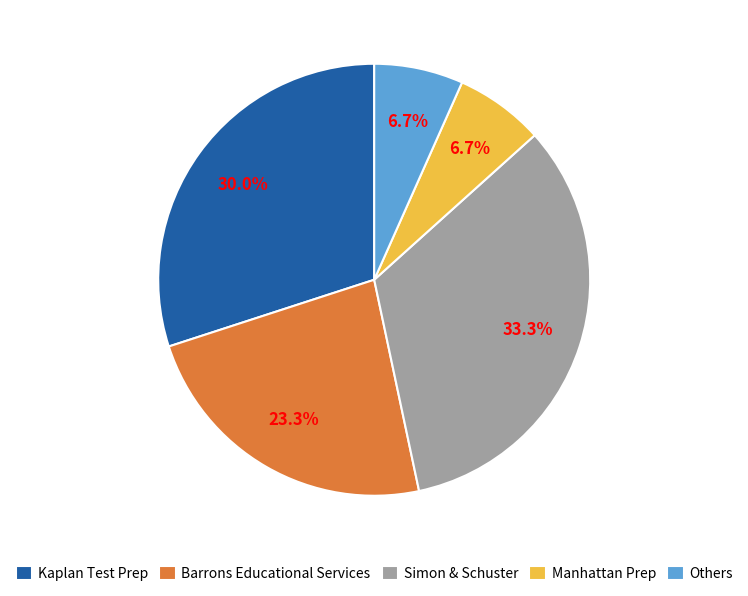

Do Others and Manhattan Prep together represent more than half of the pie?

No